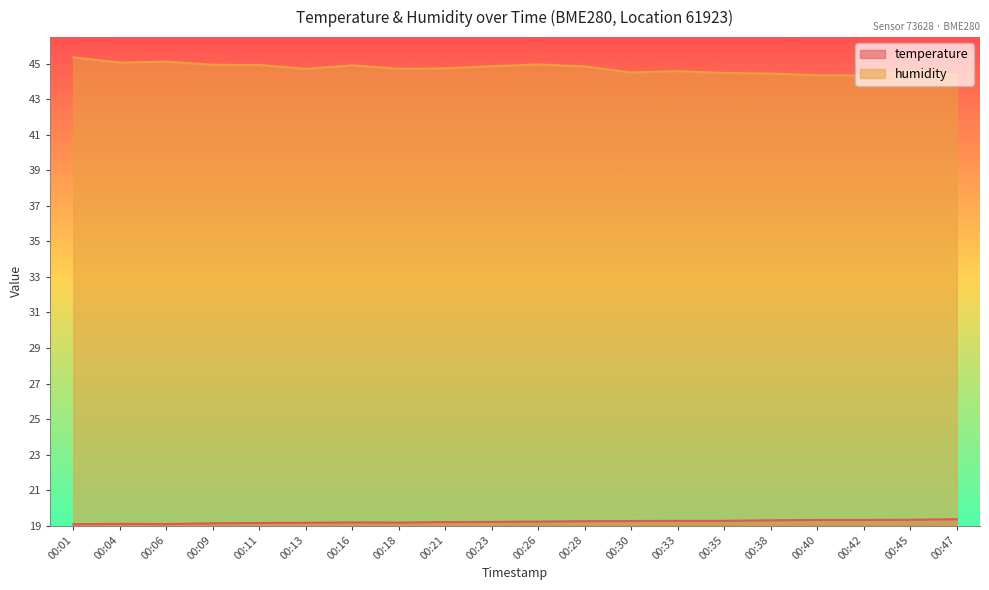

True or false: temperature and humidity cross at least once.

False